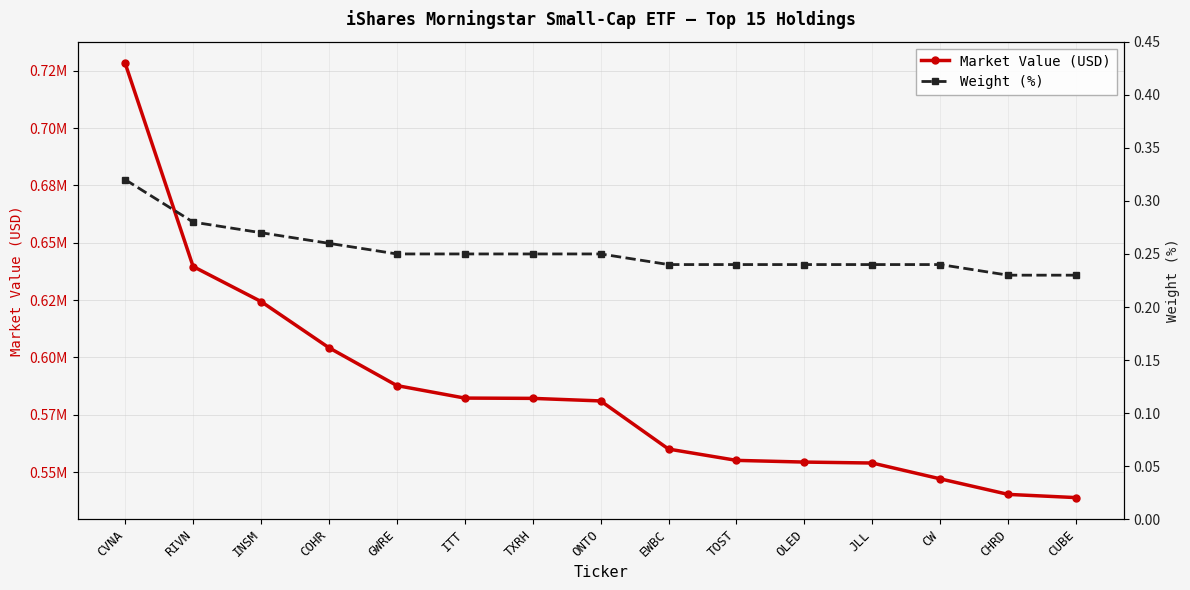

Between COHR and CHRD, which is larger?

COHR